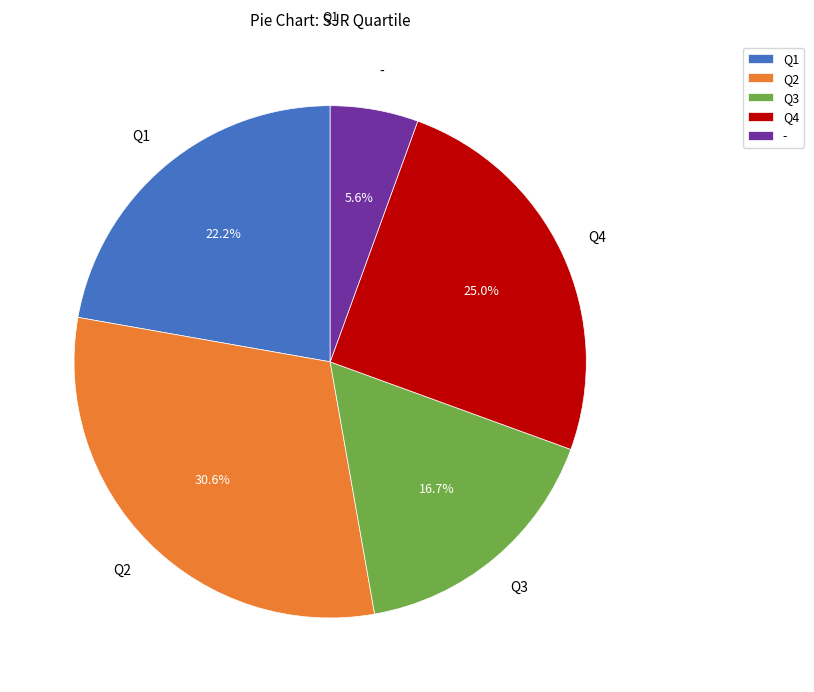

Rank the categories by value from lowest to highest.

-, Q3, Q1, Q4, Q2